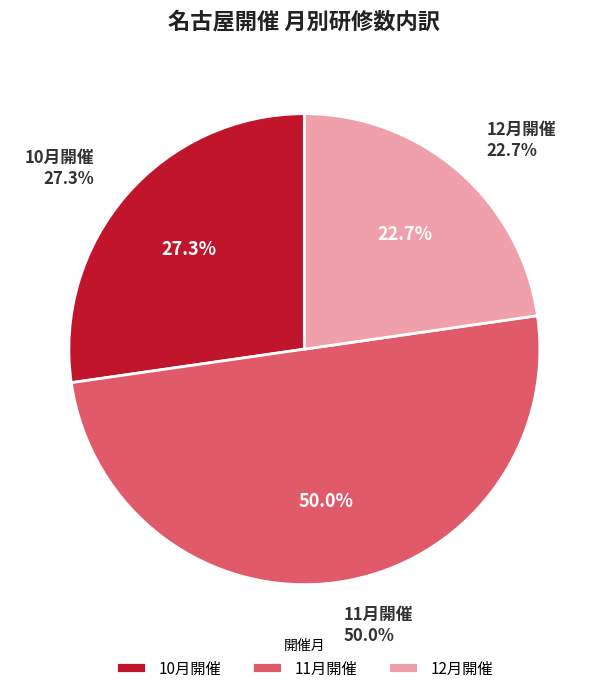

Between 11月開催 and 12月開催, which is larger?

11月開催